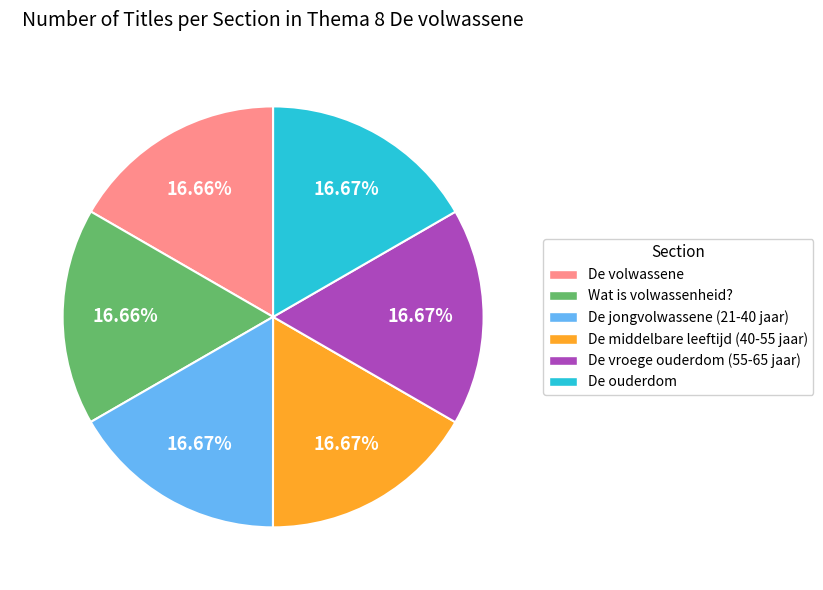

How many slices are in this pie chart?

6